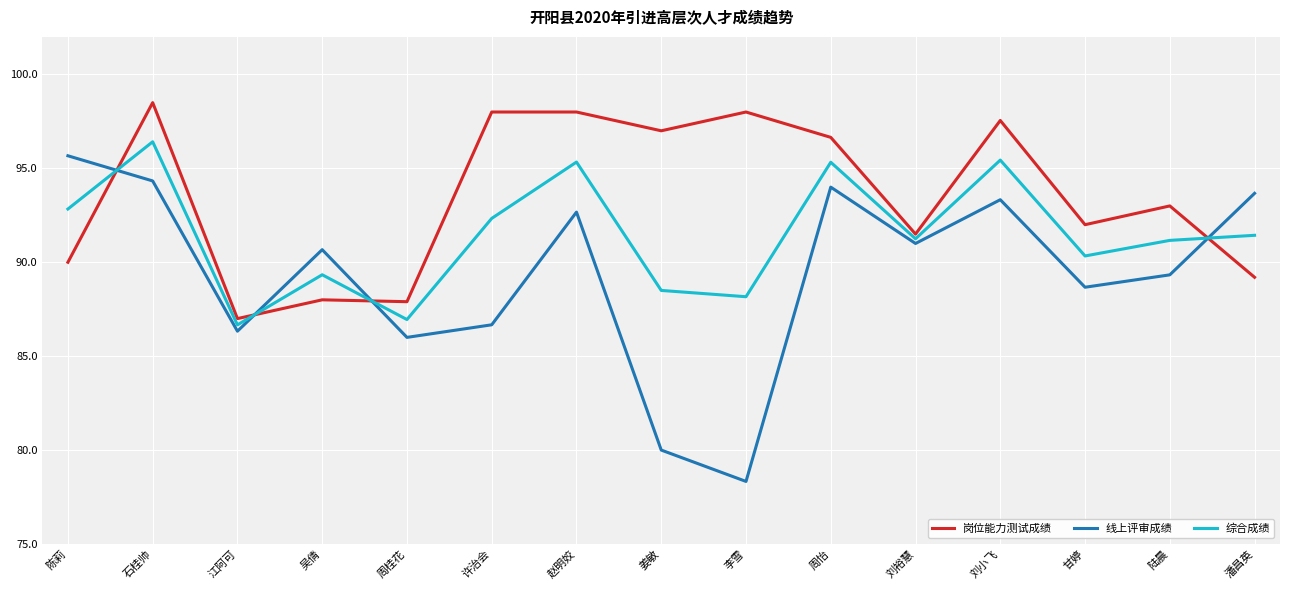

What is the sum of the 线上评审成绩 values at 李雪 and 刘小飞?

171.7